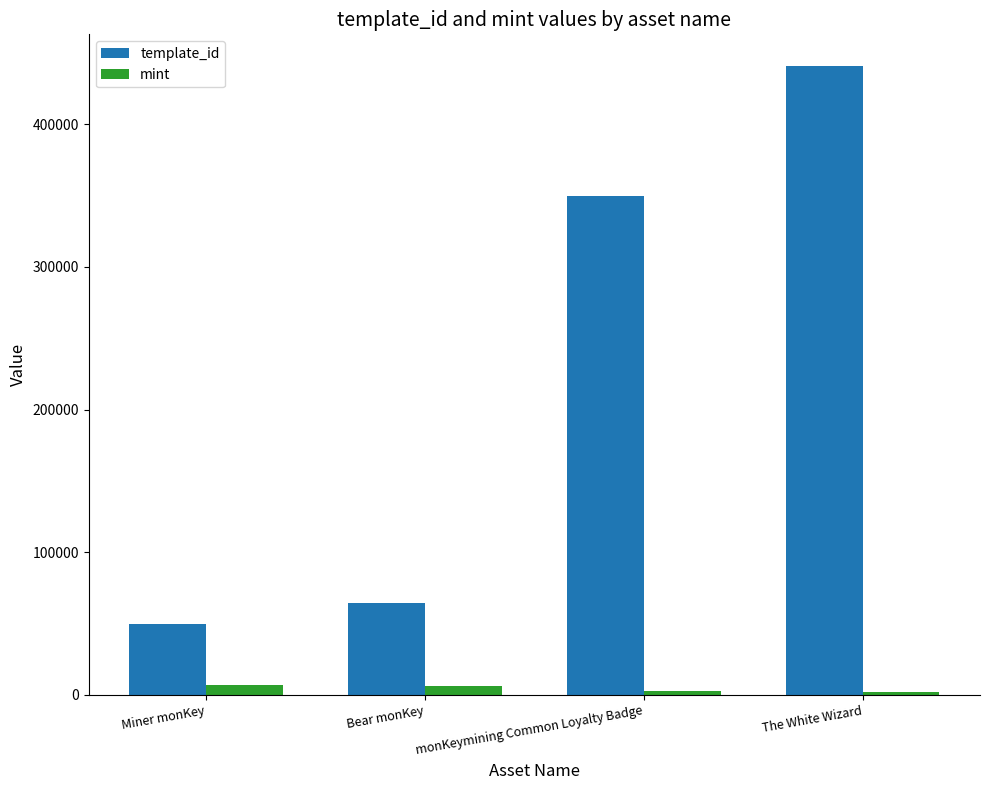

What is the greatest value displayed?

440886